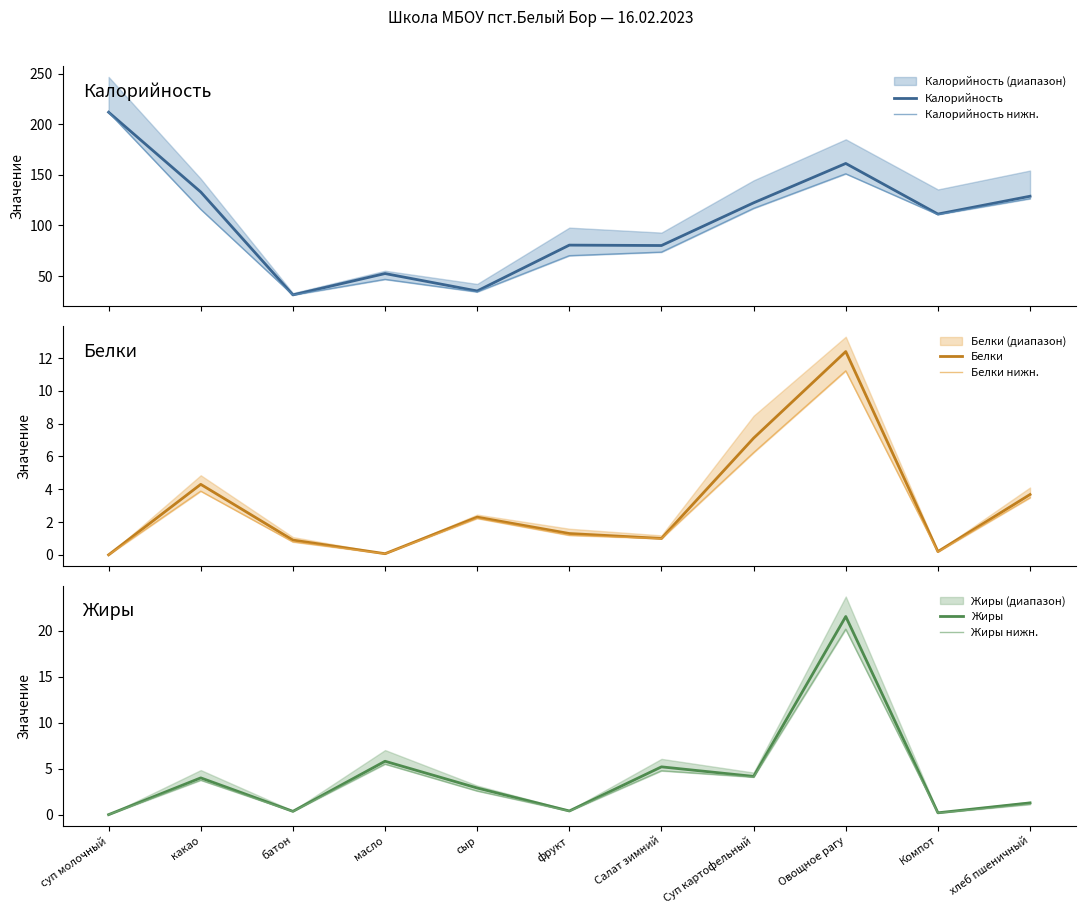

True or false: Калорийность нижн. and Белки нижн. intersect in this chart.

False